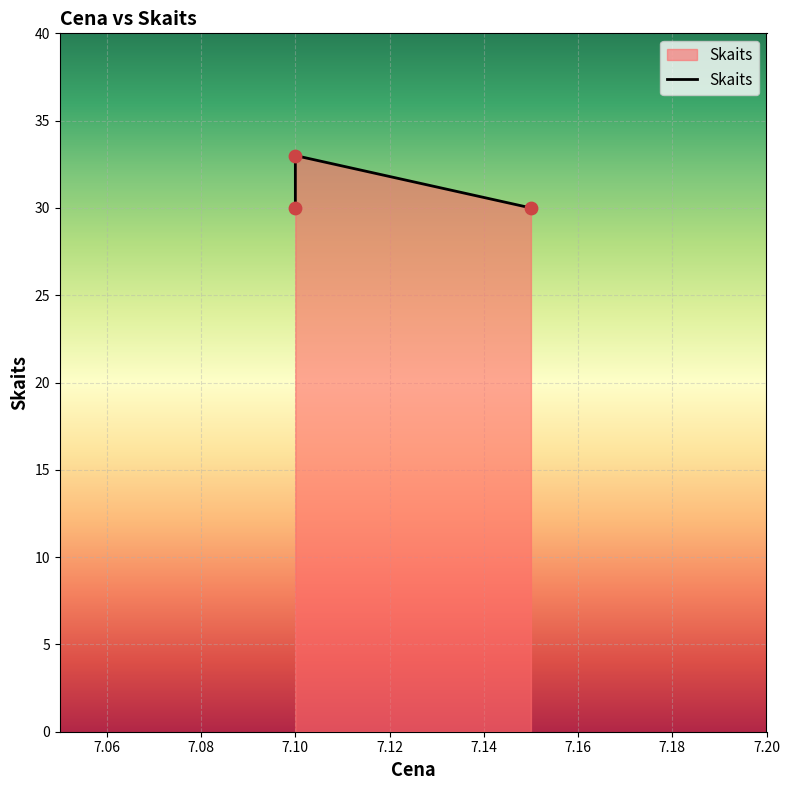

Approximately how many times larger is the value at 7.1 compared to 7.1?

0.9